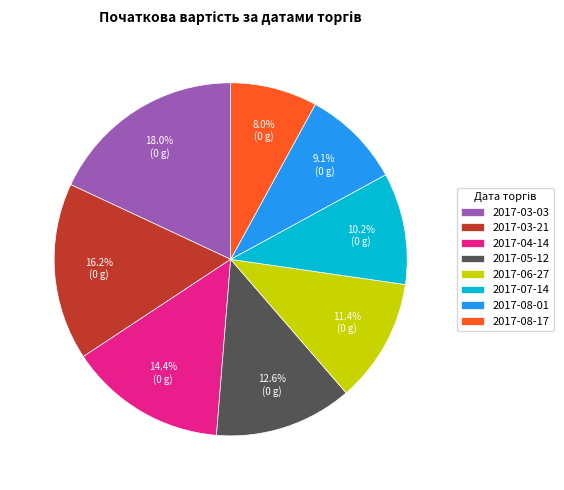

The 2017-03-21 slice represents 7% of the pie. True or false?

False